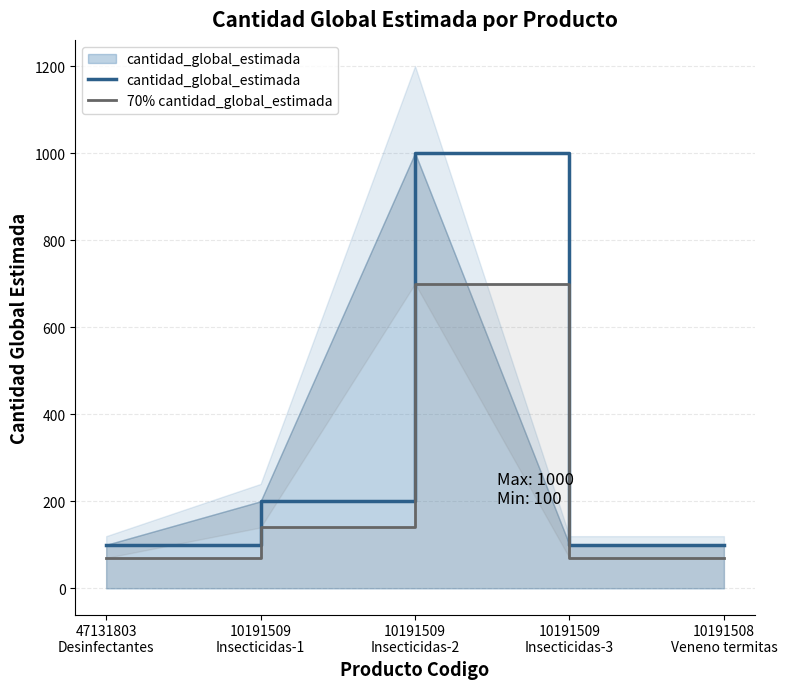

What is the difference between the second highest and second lowest values in the cantidad_global_estimada series?

100